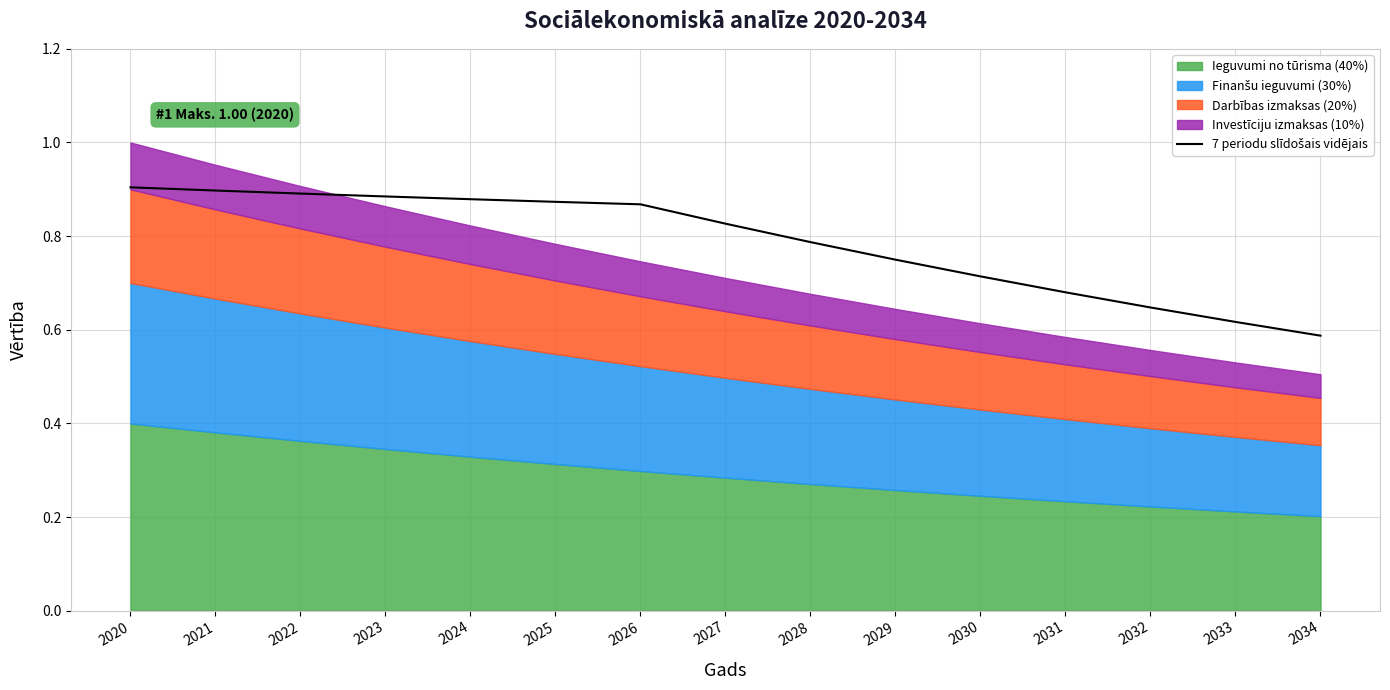

Between 2028 and 2033, which is larger?

2028